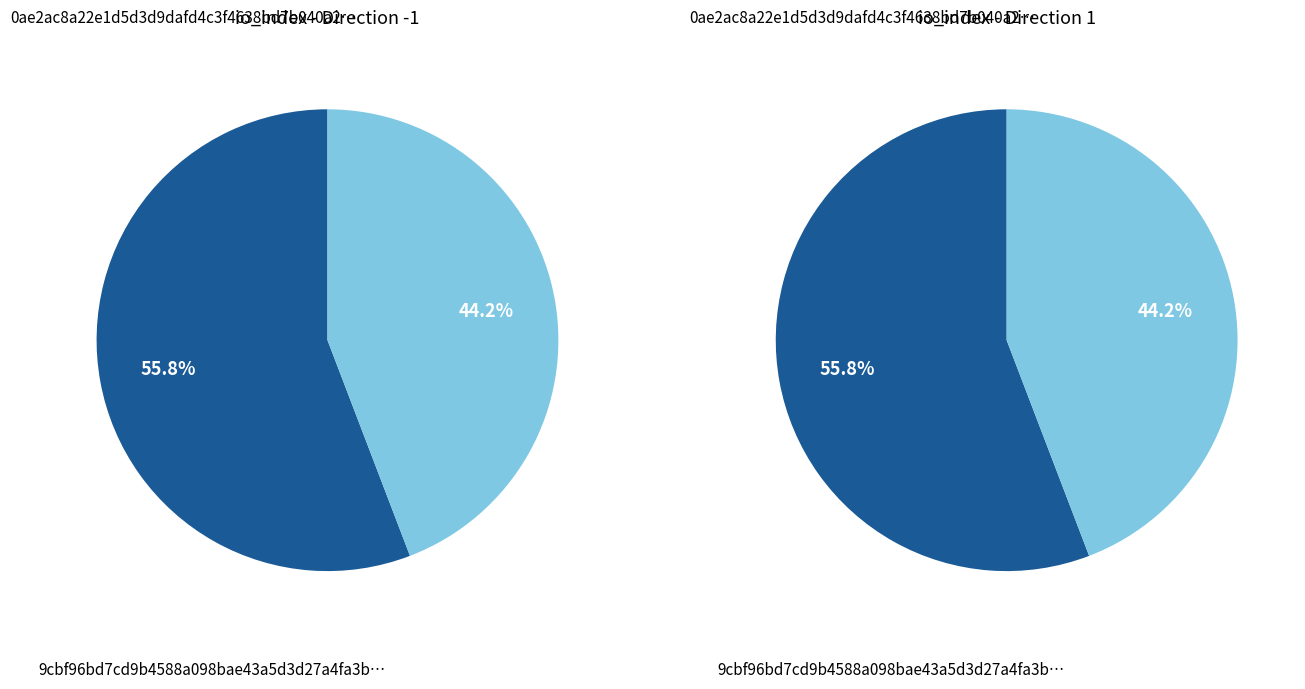

True or false: 0 accounts for 56% of the total.

True